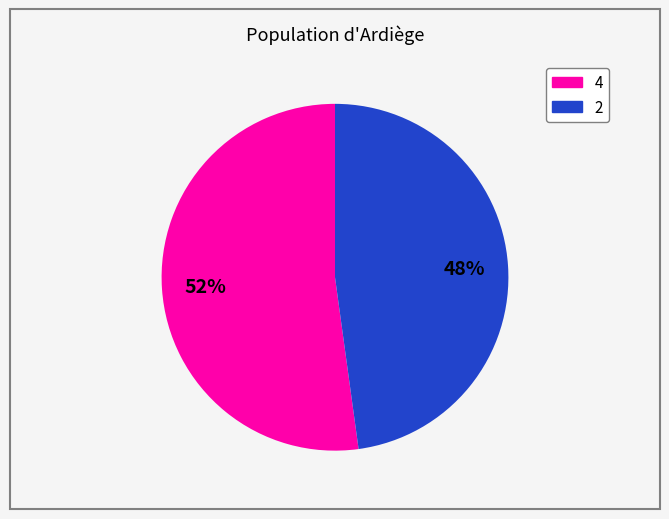

Is there any slice that represents more than half of the pie?

Yes